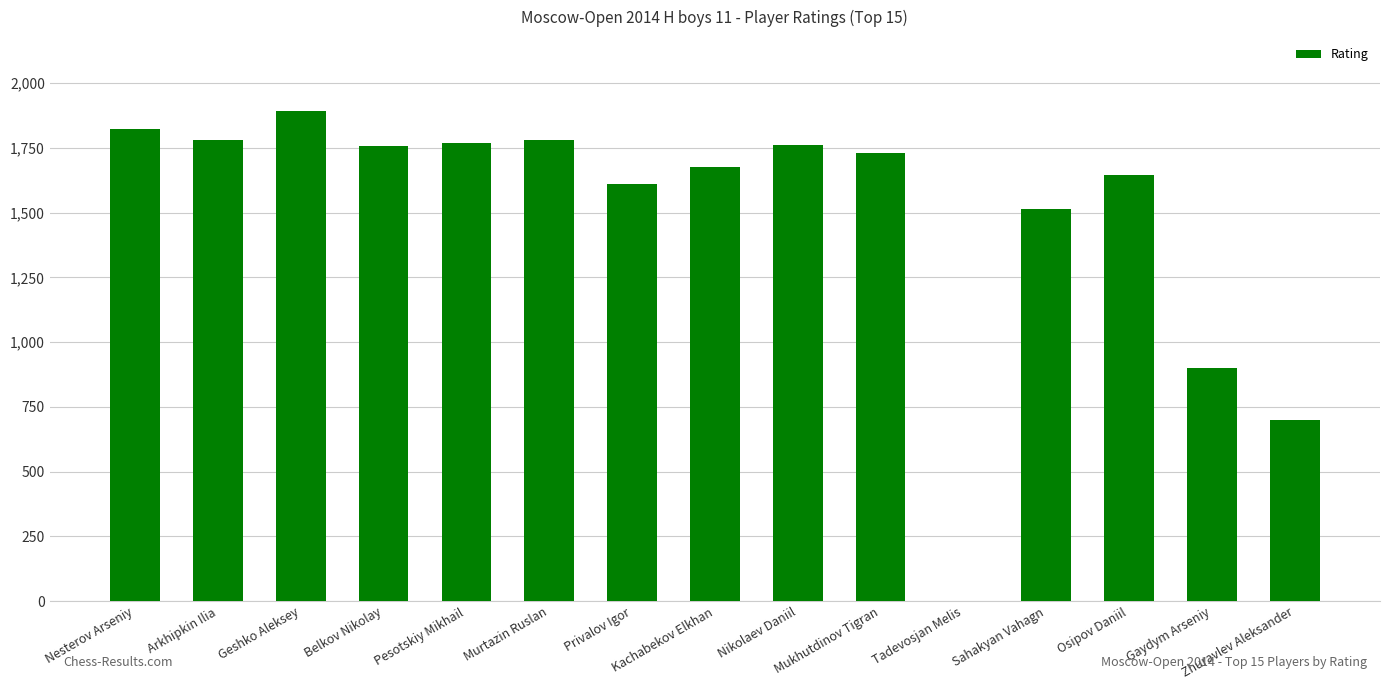

What is the greatest value displayed?

1894